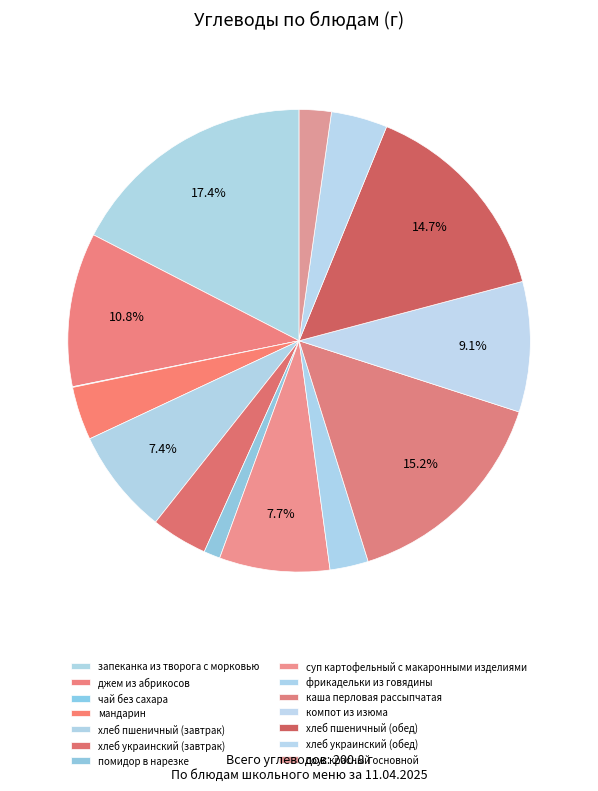

How many segments does this pie chart have?

14